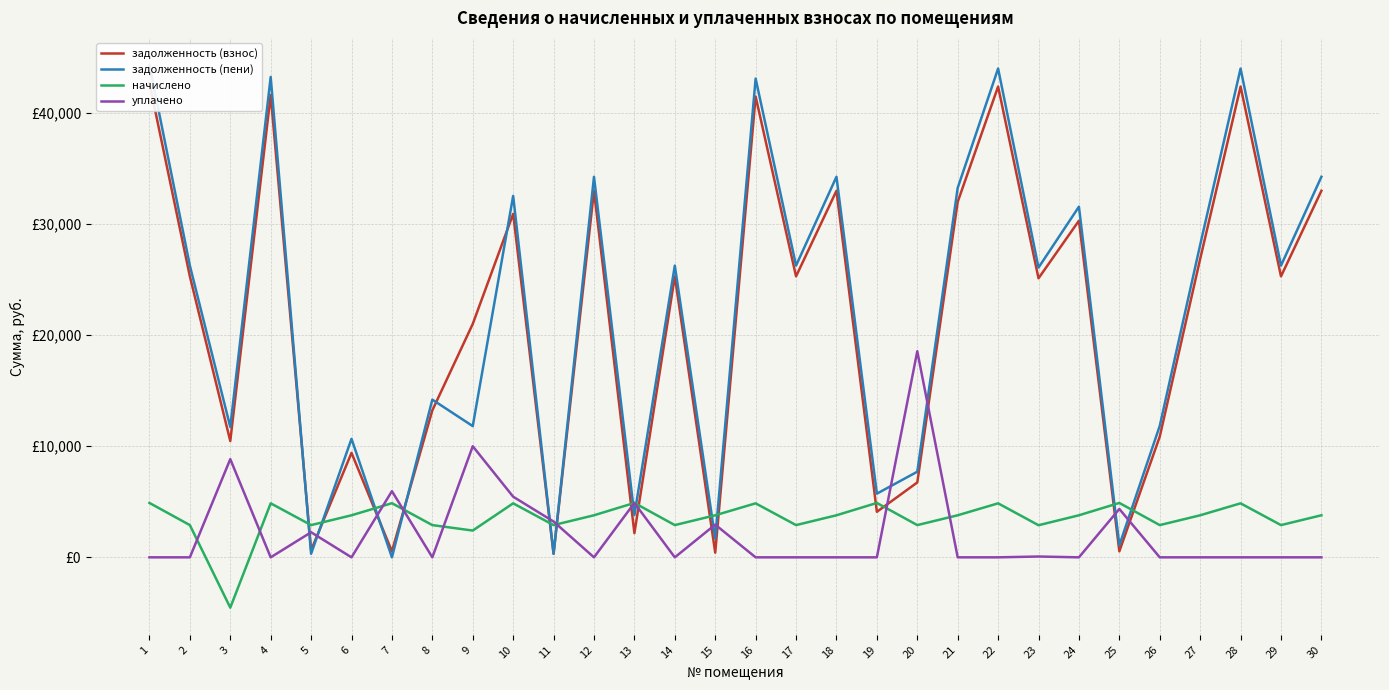

Does the chart display data point markers on the line(s)?

No